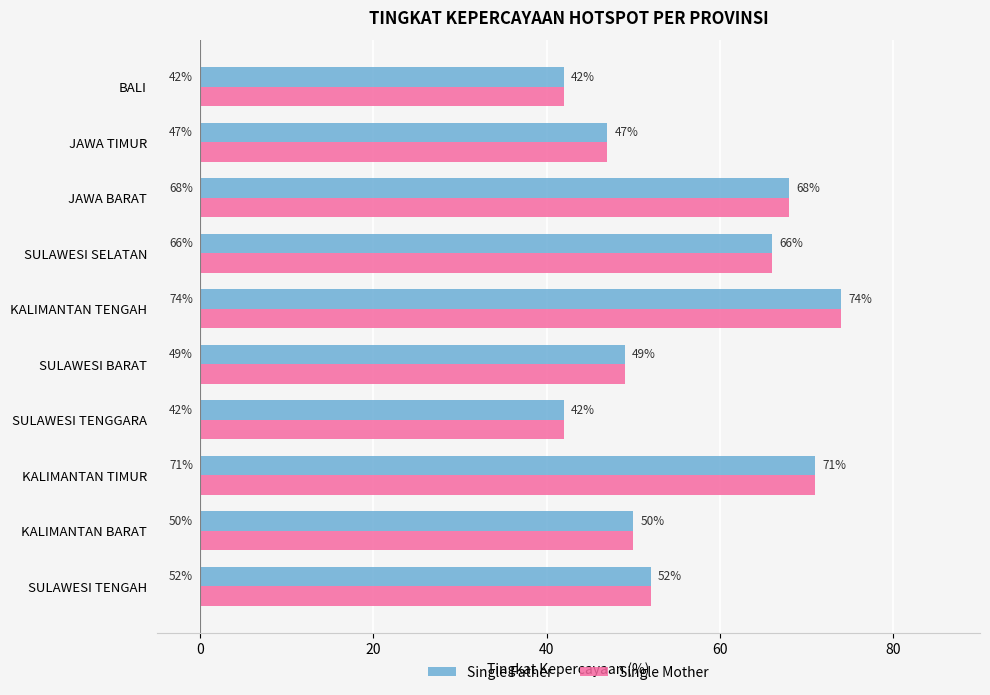

What is the smallest value displayed?

42